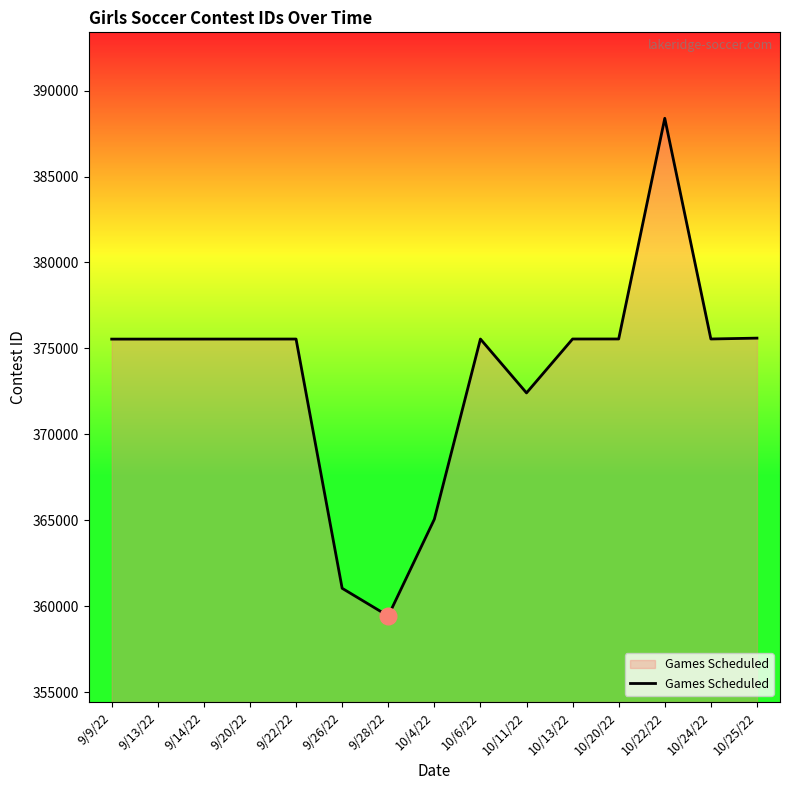

Which category has the lowest value across all series?

9/28/22